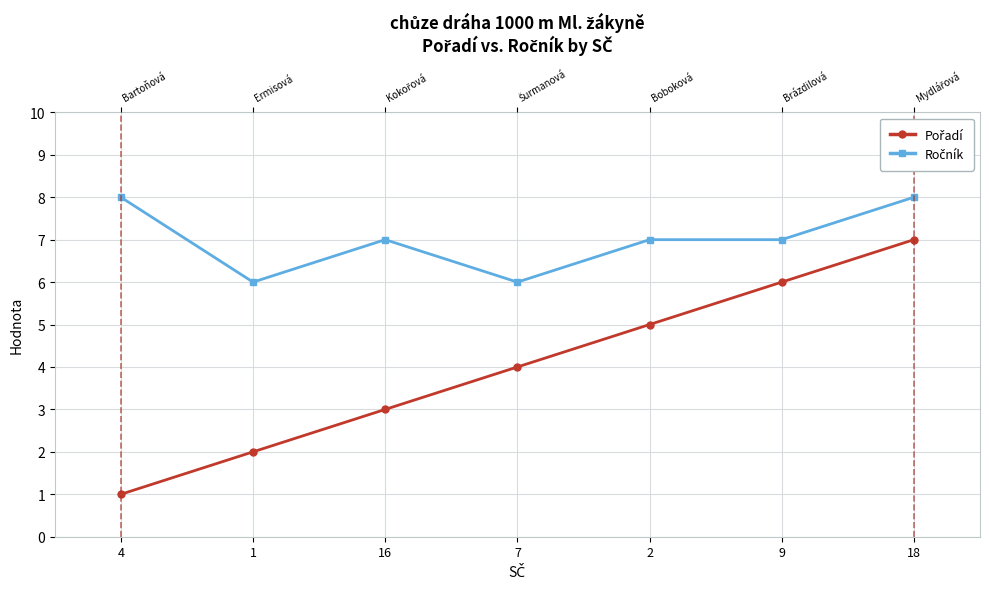

True or false: Pořadí and Ročník cross at least once.

False